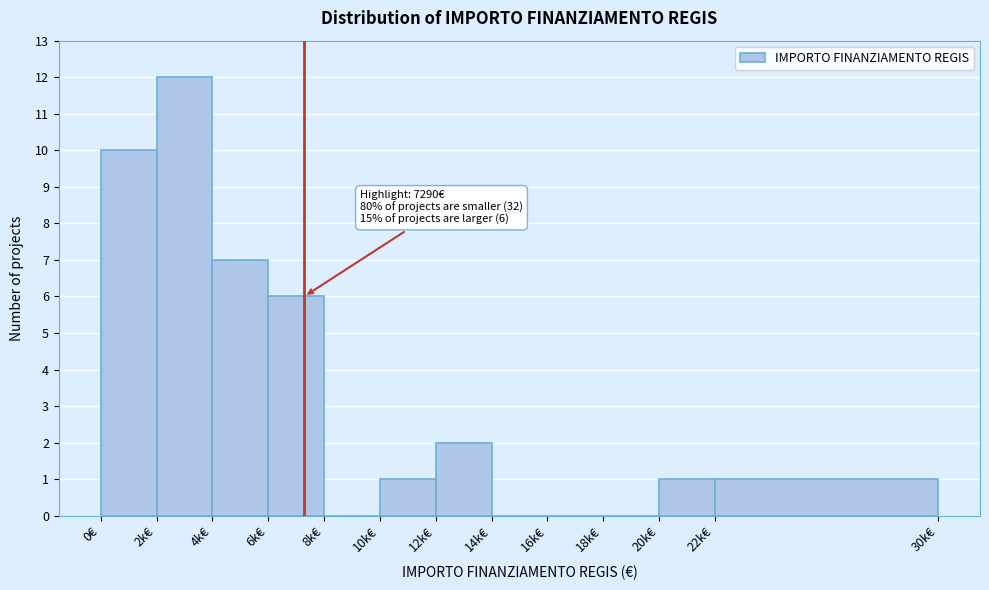

Reading left to right, extract all data points from this chart.

0€=10	2k€=12	4k€=7	6k€=6	8k€=0	10k€=1	12k€=2	14k€=0	16k€=0	18k€=0	20k€=1	22k€=1